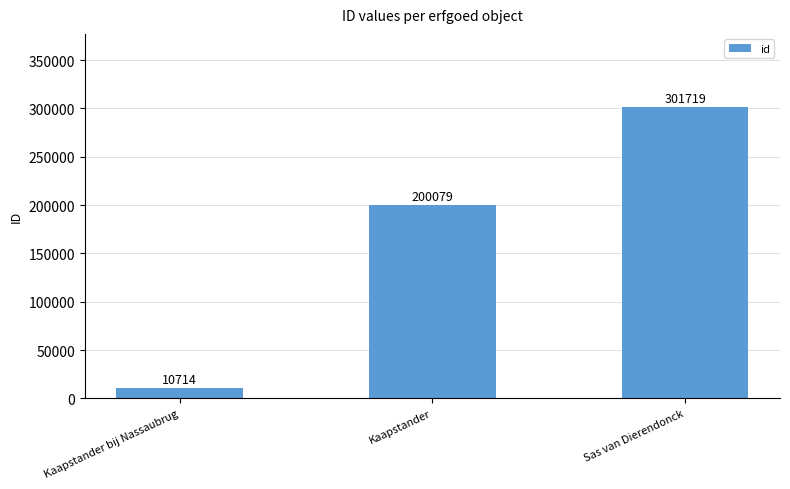

How many values are below 200079?

1